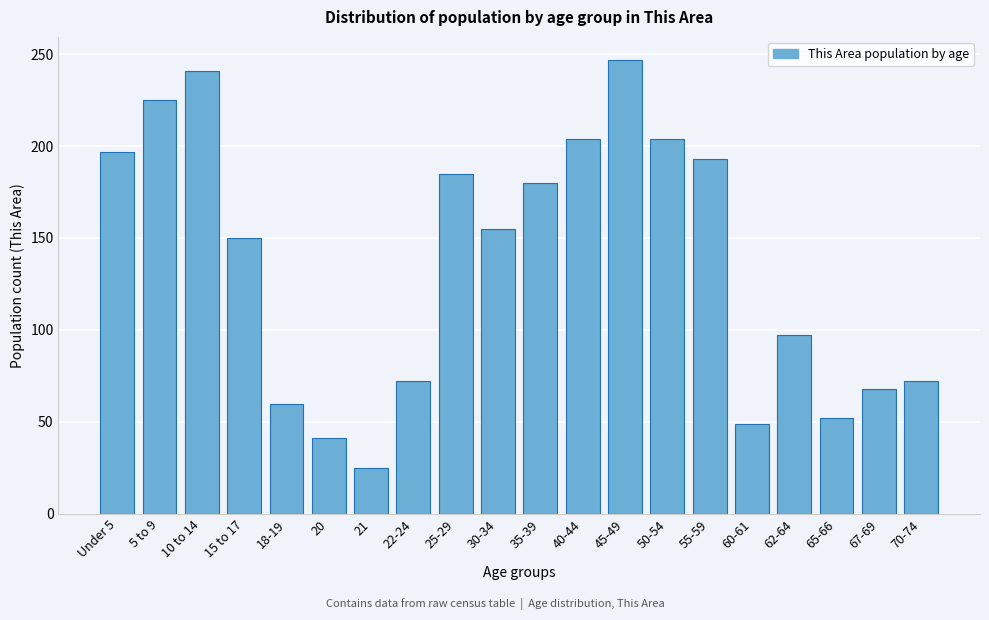

Reading left to right, extract all data points from this chart.

Under 5=197	5 to 9=225	10 to 14=241	15 to 17=150	18-19=60	20=41	21=25	22-24=72	25-29=185	30-34=155	35-39=180	40-44=204	45-49=247	50-54=204	55-59=193	60-61=49	62-64=97	65-66=52	67-69=68	70-74=72